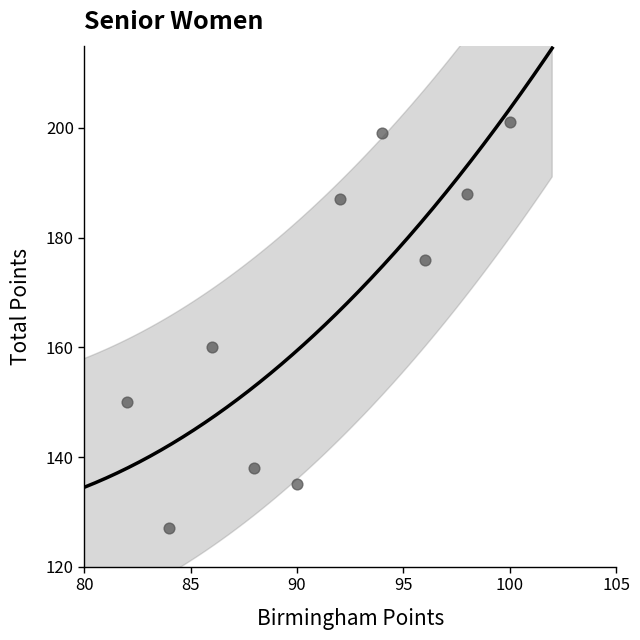

What is the average Y value?

166